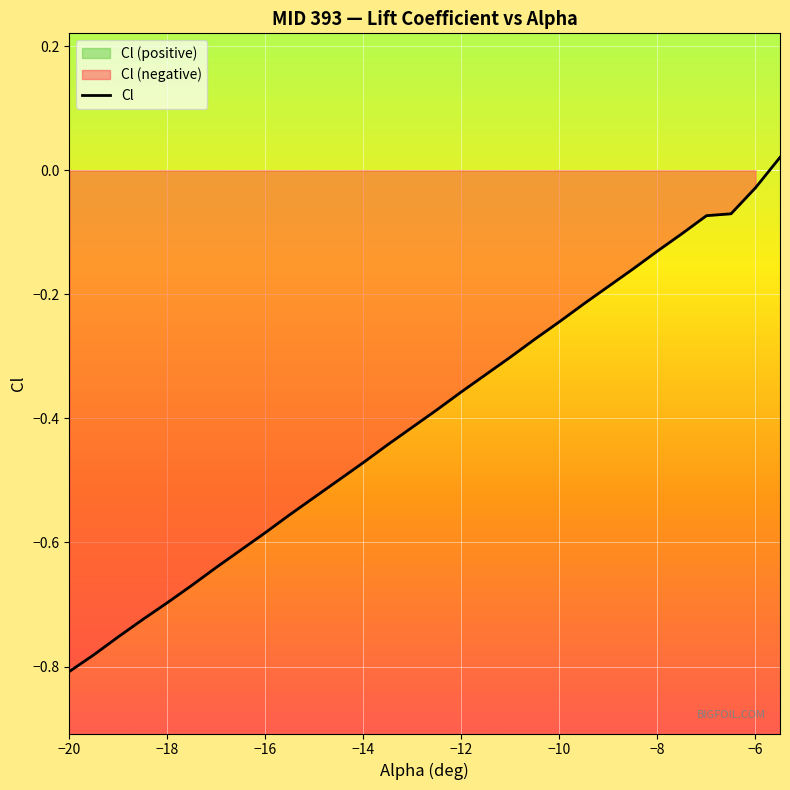

Does the chart display data point markers on the line(s)?

No